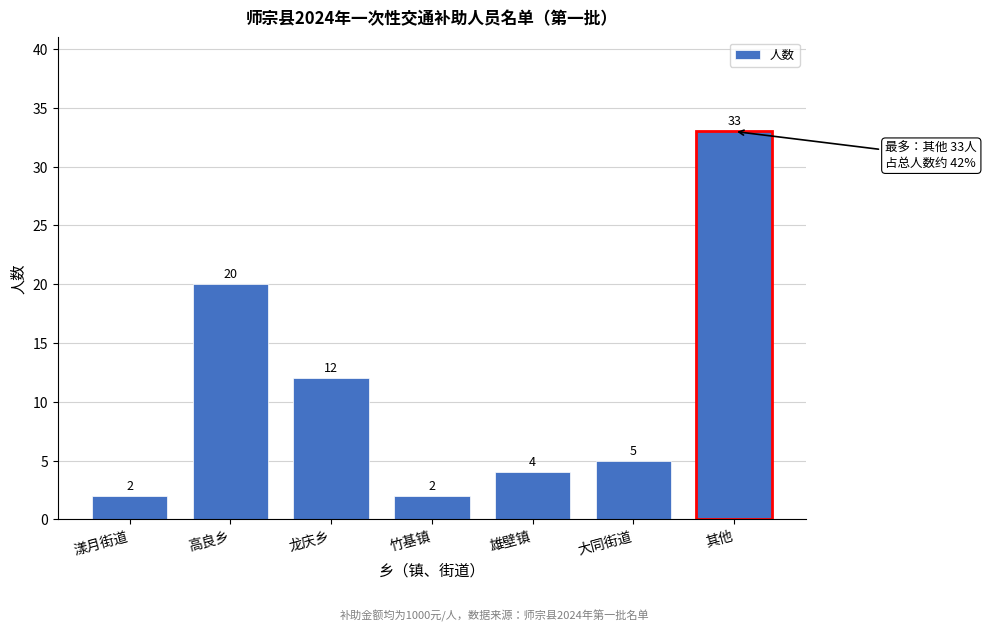

Reading left to right, extract all data points from this chart.

漾月街道=2	高良乡=20	龙庆乡=12	竹基镇=2	雄壁镇=4	大同街道=5	其他=33